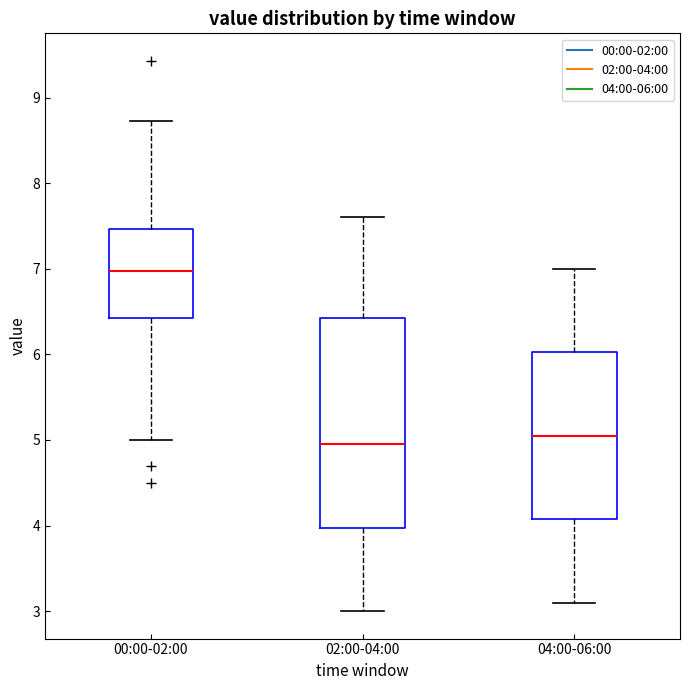

Reading left to right, read every box against the y-axis: the position of its median line, the range the box covers, and the ends of its whiskers. The values are not printed on the chart, so give them approximately, as read against the axis.

00:00-02:00: median 7.0, box 6.4 to 7.5, whiskers 5.0 to 8.7
02:00-04:00: median 5.0, box 4.0 to 6.4, whiskers 3.0 to 7.6
04:00-06:00: median 5.1, box 4.1 to 6.0, whiskers 3.1 to 7.0